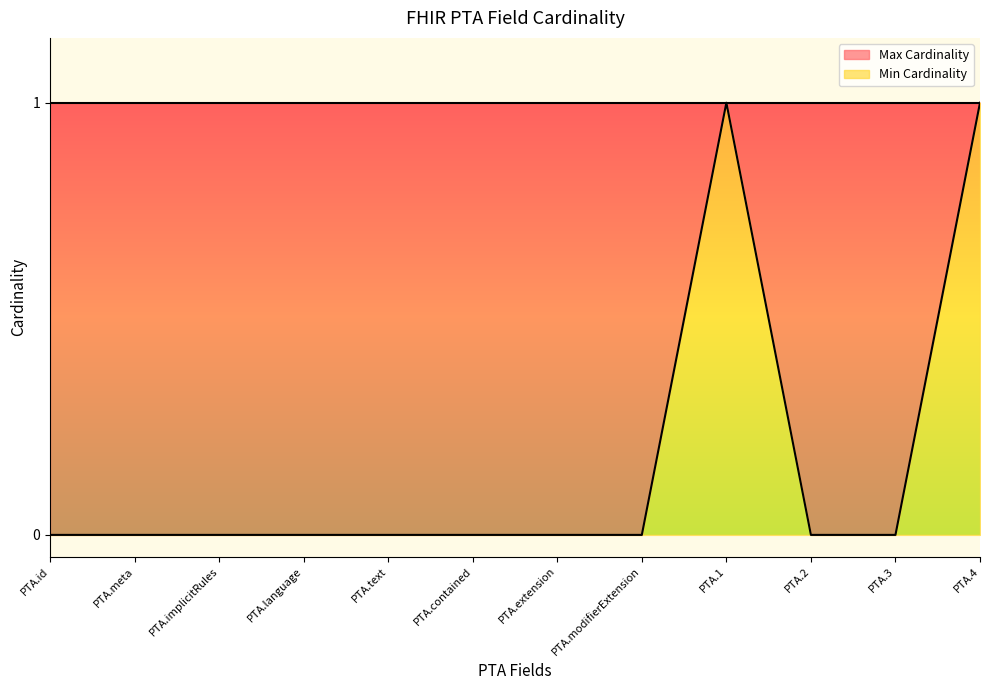

How many lines are shown in the chart?

1